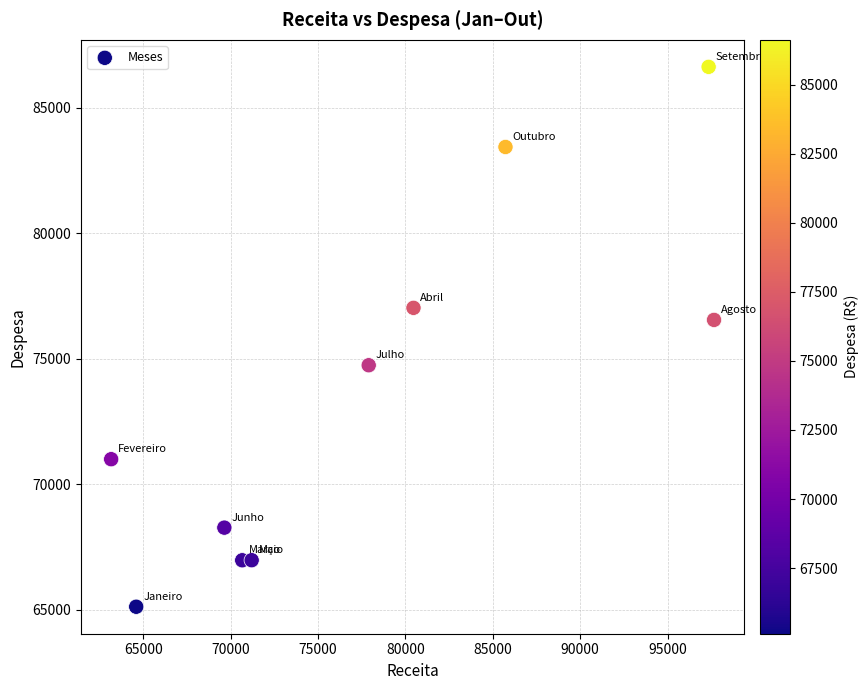

What is the average Y value?

73672.8